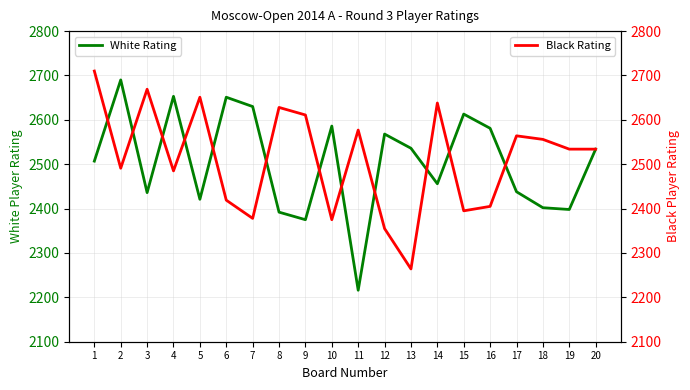

What is the average value of the Black Rating series?

2512